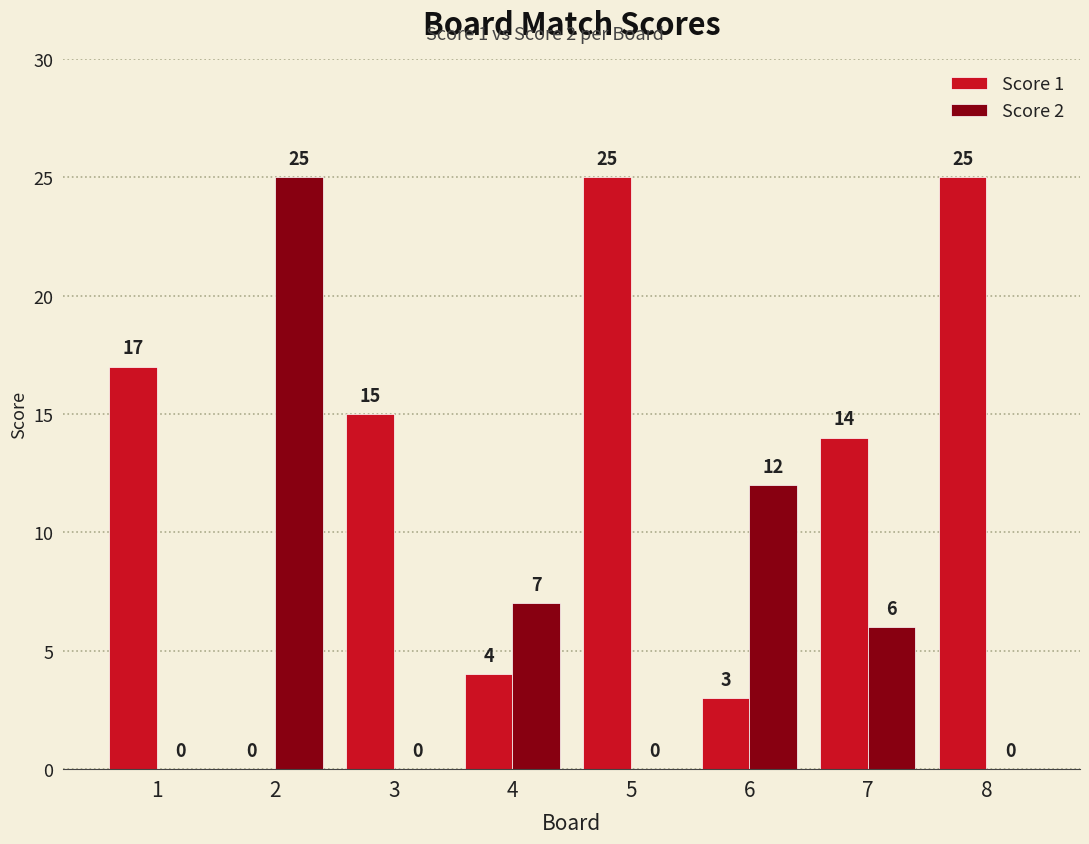

True or false: Score 1 has a value of 30 at 1.

False